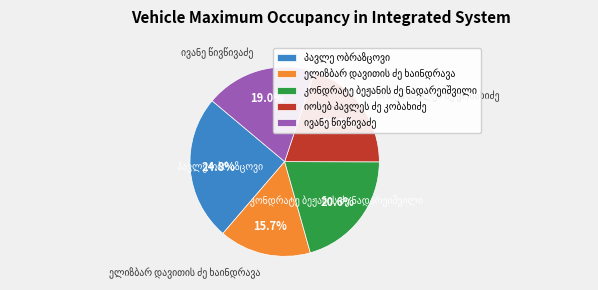

Is there any slice that represents more than half of the pie?

No